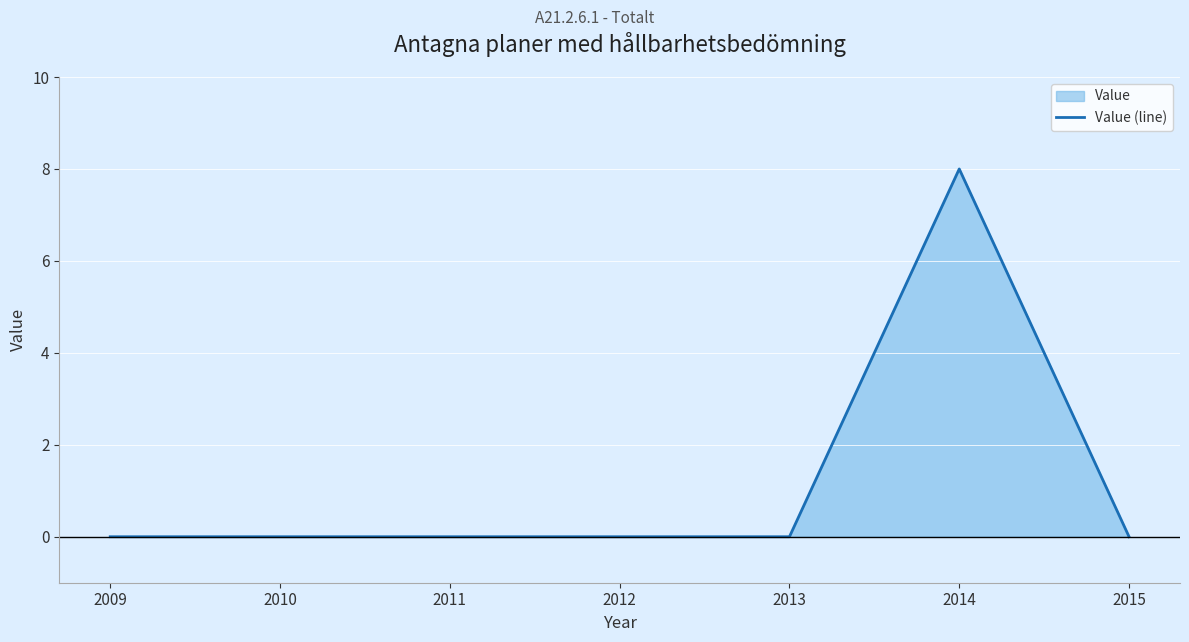

How many lines are shown in the chart?

1